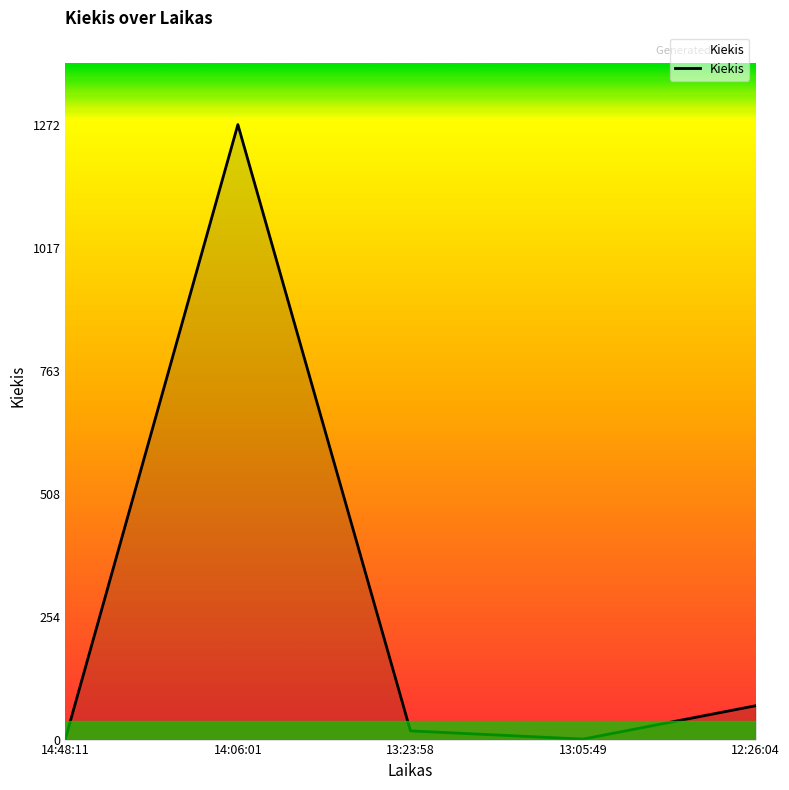

At which label does the data first exceed 18?

14:06:01